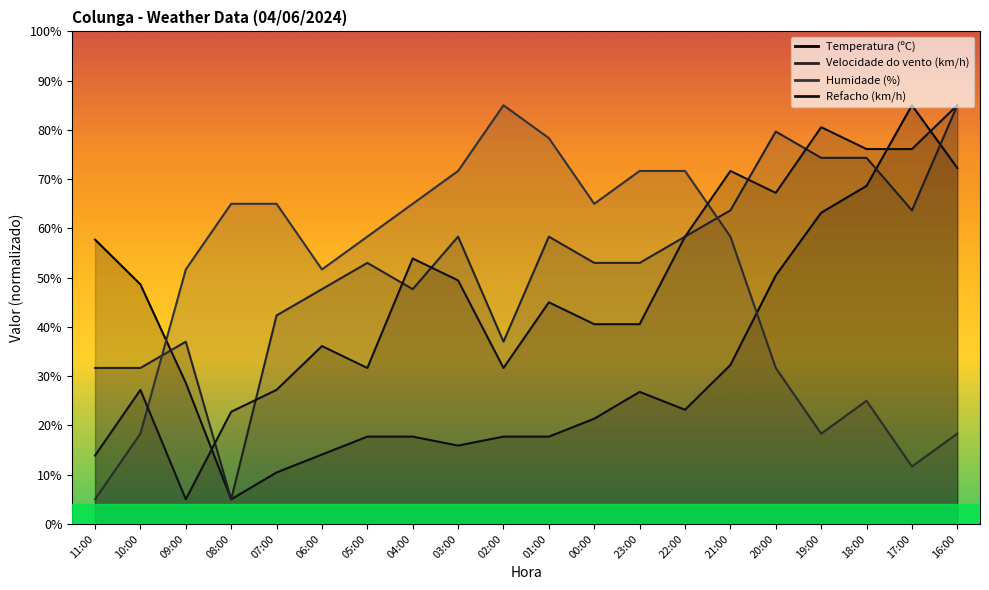

How many lines are shown in the chart?

4